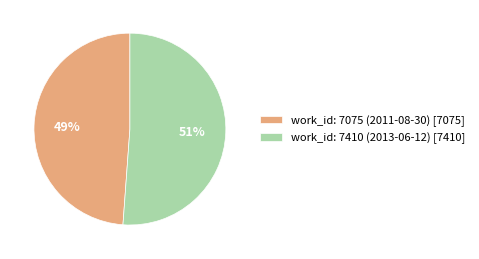

Rank the categories by value from highest to lowest.

work_id: 7410 (2013-06-12), work_id: 7075 (2011-08-30)